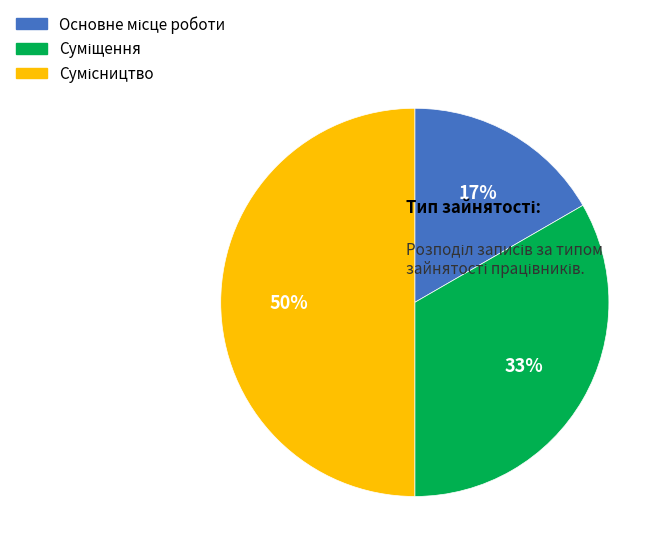

To the nearest percent, what is the average slice percentage?

33%